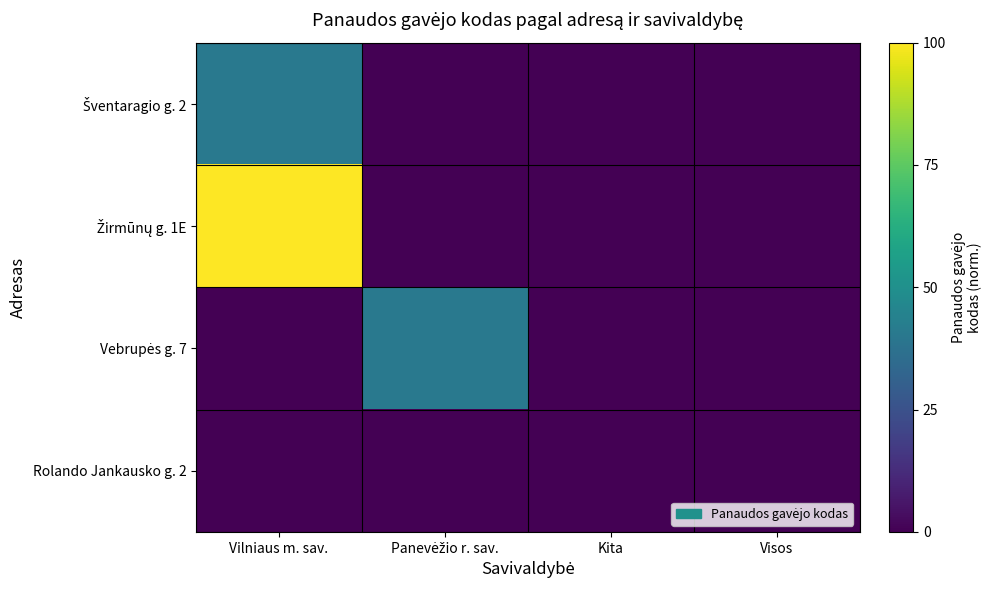

Which series has the widest spread of values?

Žirmūnų g. 1E